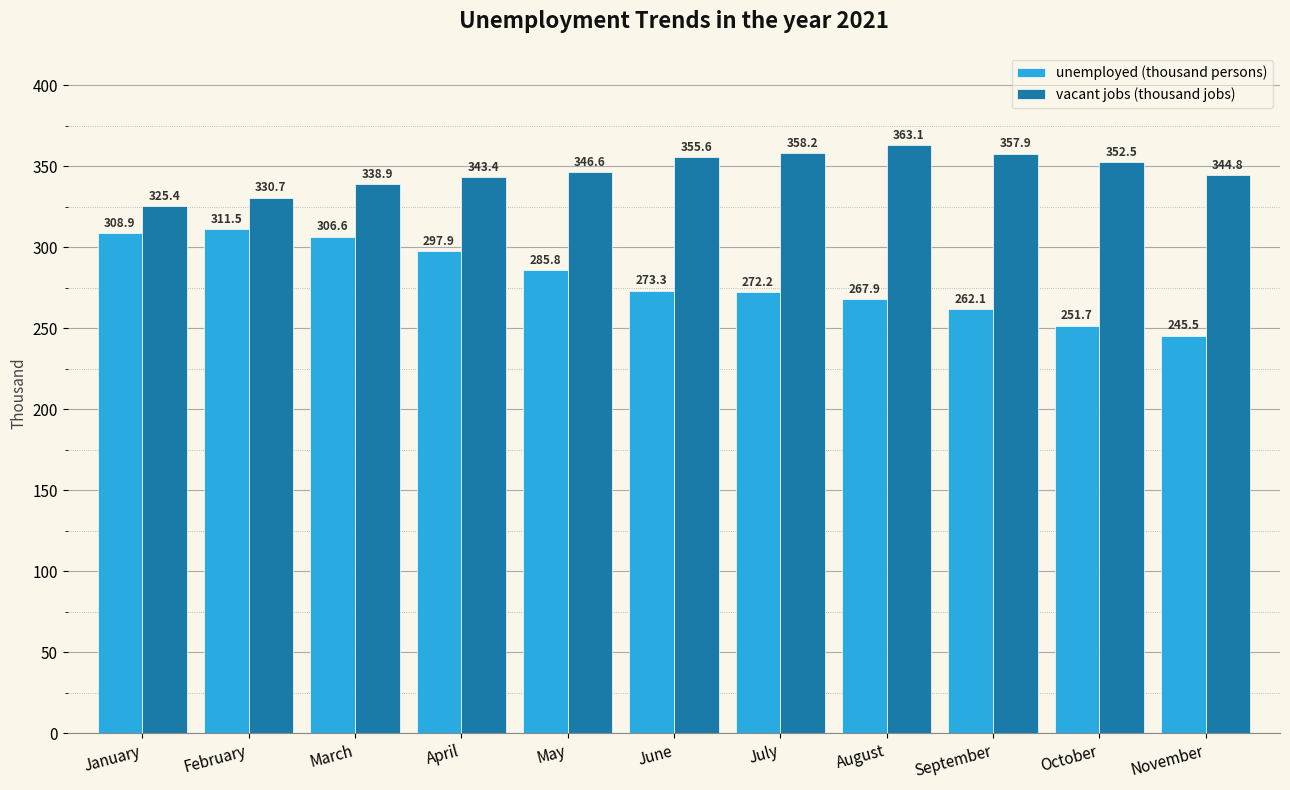

The value of vacant jobs (thousand jobs) at October is 352.5. True or false?

True